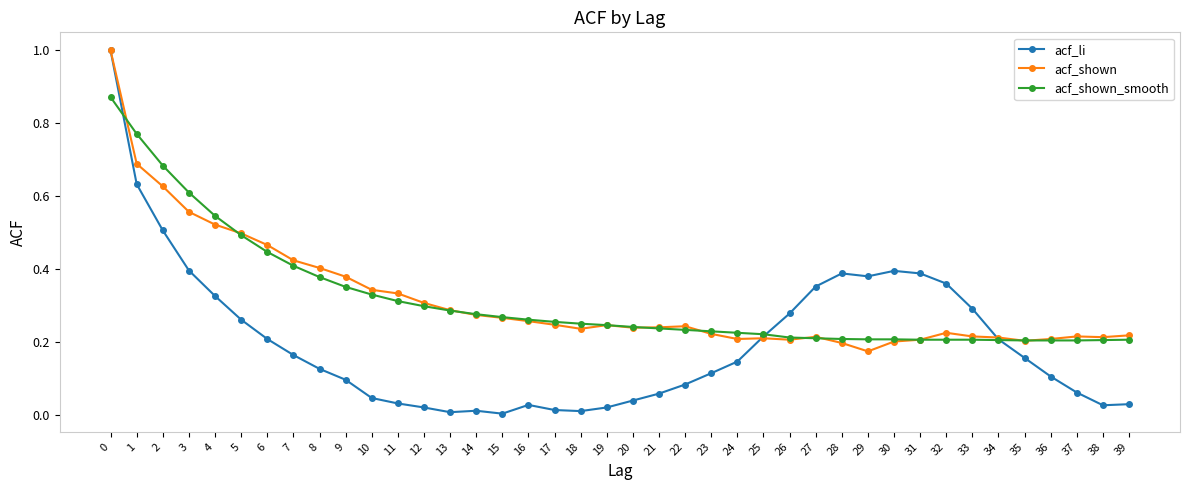

What is the sum of all acf_li values?

8.0